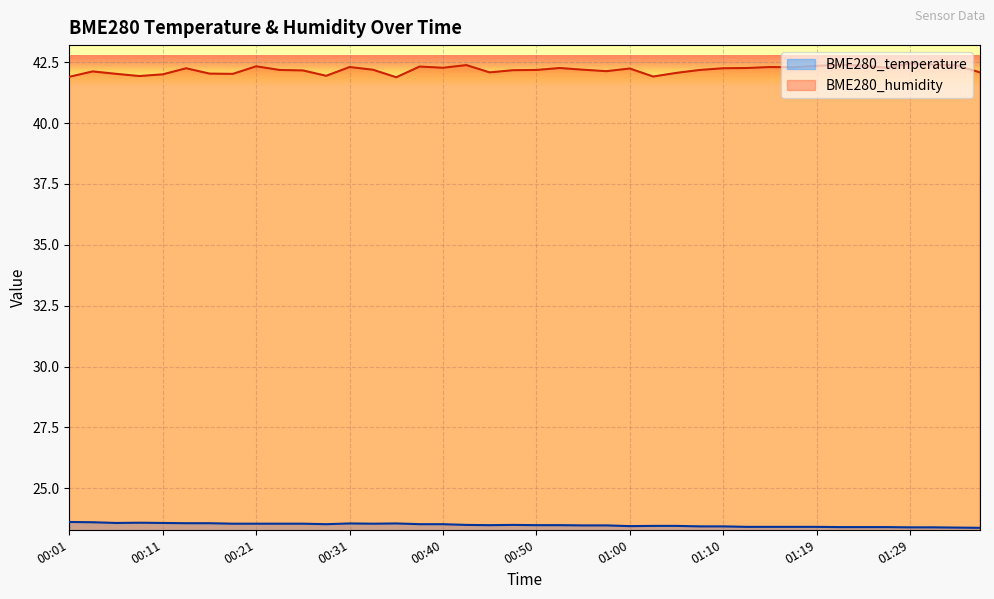

What is the difference between the maximum and minimum values in the BME280_humidity series?

0.6